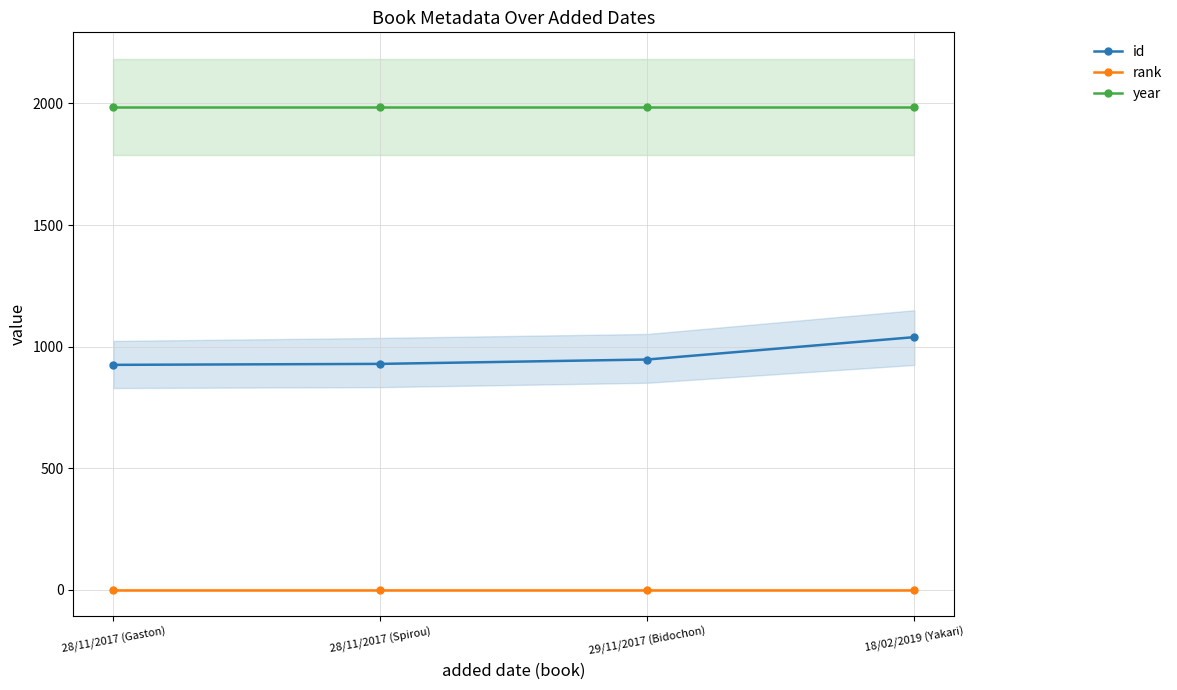

What is the maximum value for id?

1039